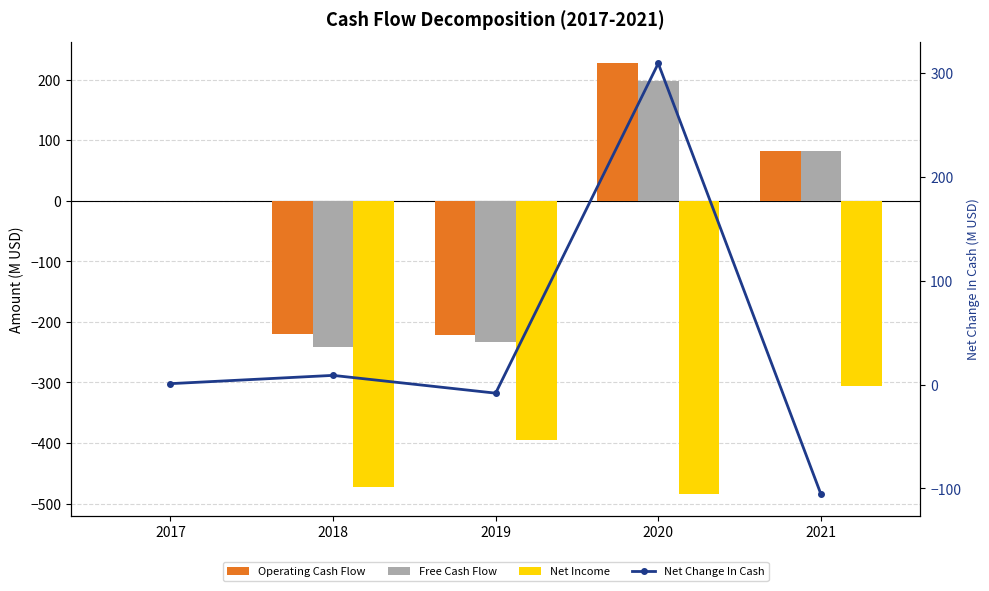

Which series changed the most between 2019 and 2021?

Free Cash Flow